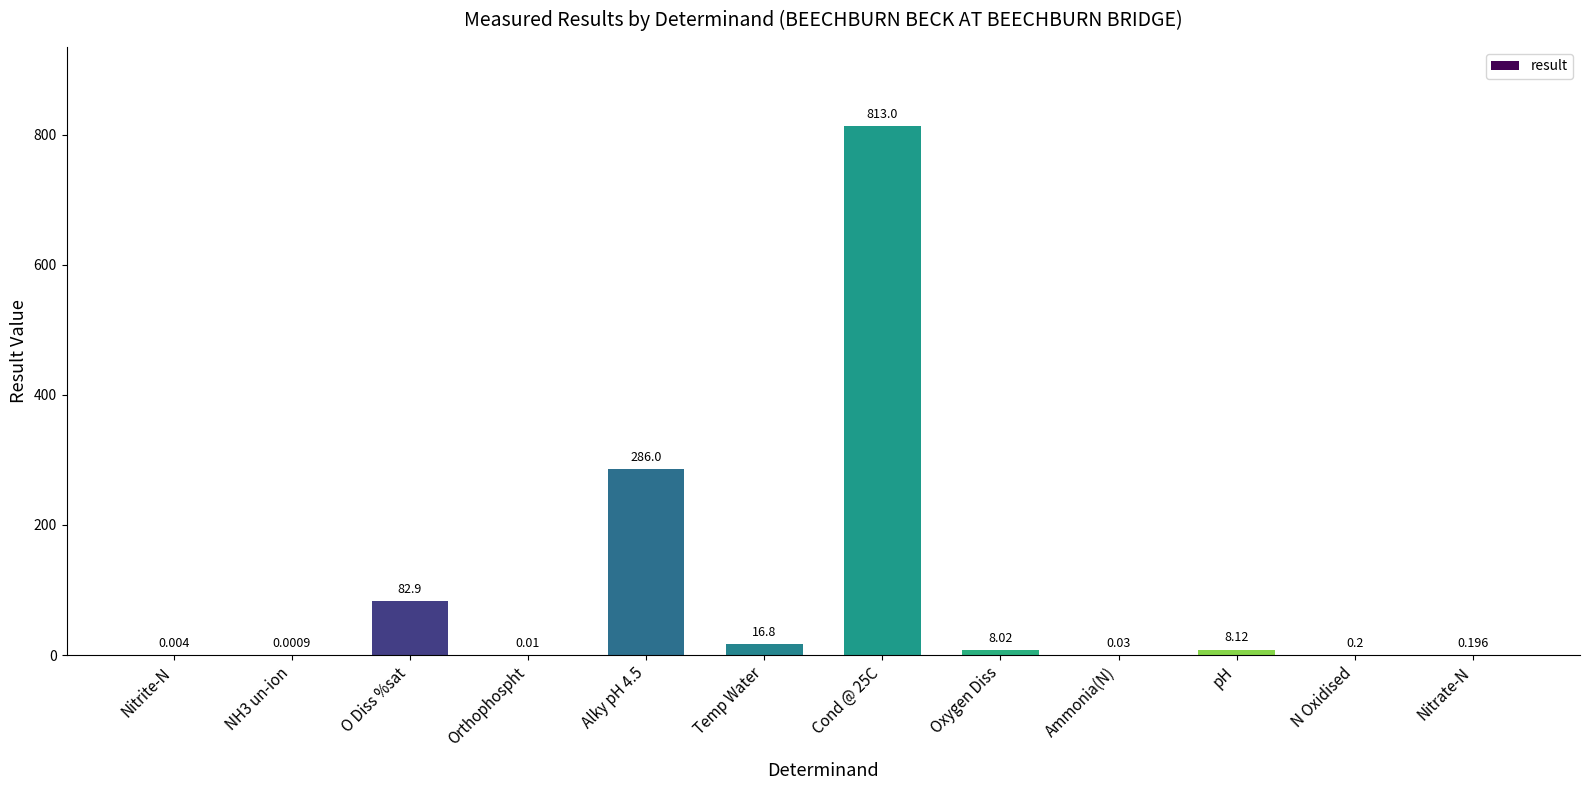

At which label does the data first exceed 8?

O Diss %sat